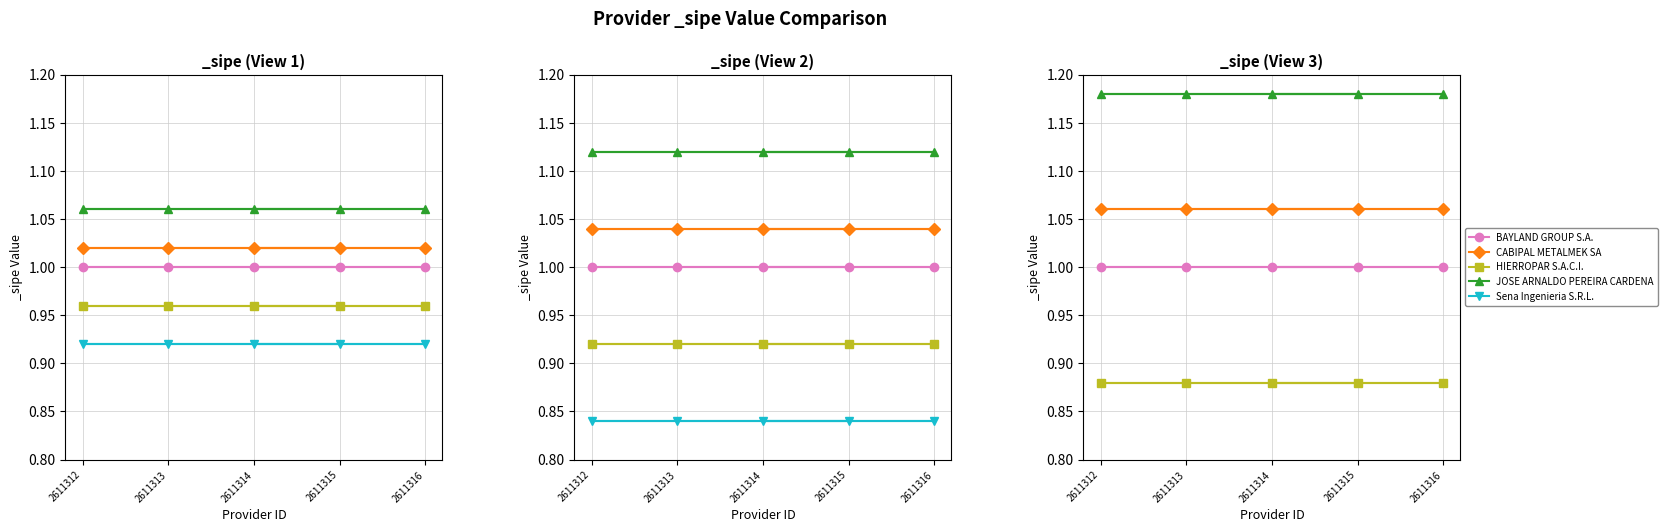

What is the difference between the highest and lowest values at 2611316?

0.4